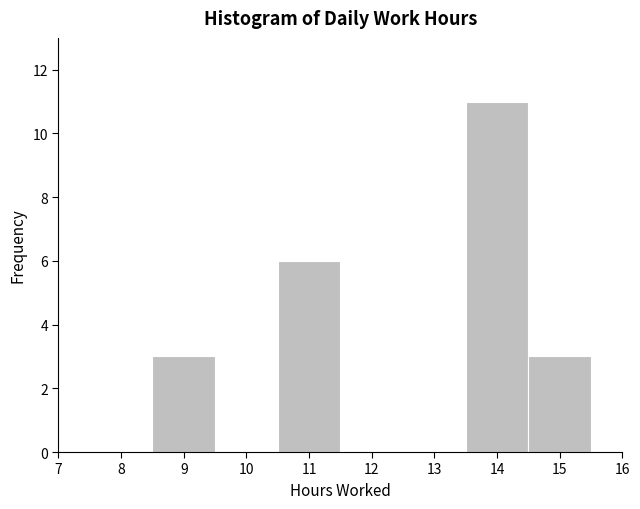

Over which range of the x-axis is the bar tallest?

13.5 to 14.5